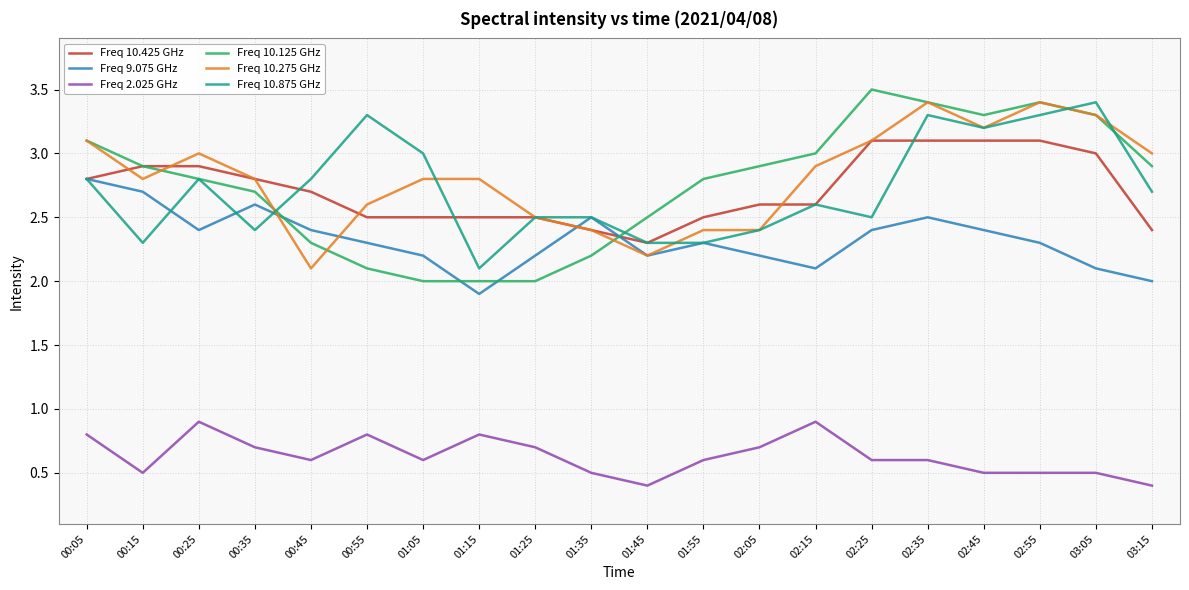

At how many categories does at least one series exceed 1?

20